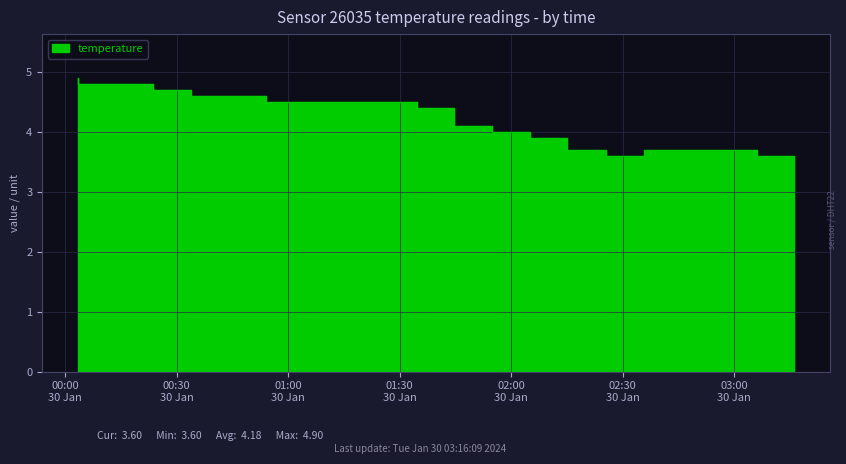

Reading left to right, what are all the values shown in this chart?

2024-01-30T00:03:25=4.9	2024-01-30T00:13:33=4.8	2024-01-30T00:23:41=4.8	2024-01-30T00:33:49=4.7	2024-01-30T00:43:58=4.6	2024-01-30T00:54:05=4.6	2024-01-30T01:04:13=4.5	2024-01-30T01:14:22=4.5	2024-01-30T01:24:29=4.5	2024-01-30T01:34:37=4.5	2024-01-30T01:44:45=4.4	2024-01-30T01:54:51=4.1	2024-01-30T02:04:59=4.0	2024-01-30T02:15:08=3.9	2024-01-30T02:25:32=3.7	2024-01-30T02:35:39=3.6	2024-01-30T02:45:47=3.7	2024-01-30T02:55:55=3.7	2024-01-30T03:06:01=3.7	2024-01-30T03:16:09=3.6